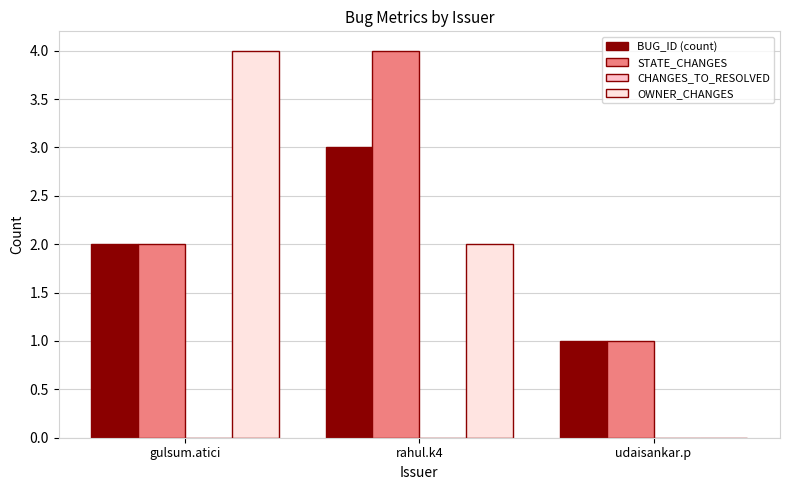

What is the sum of all OWNER_CHANGES values?

6